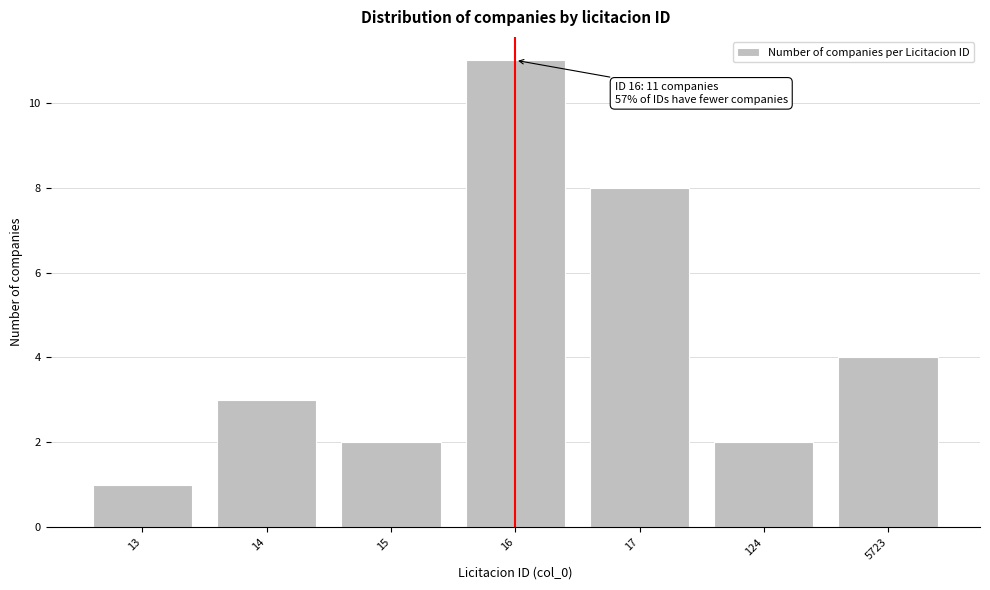

Reading left to right, what are all the values shown in this chart?

1	3	2	11	8	2	4